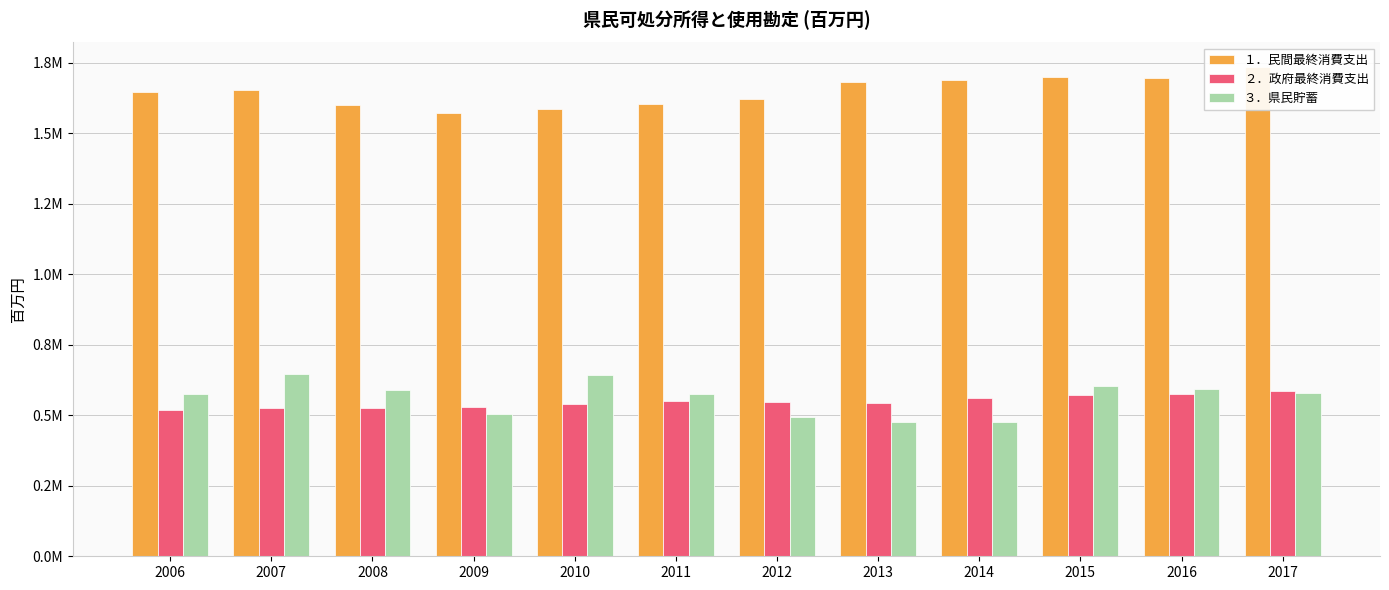

Are the bars horizontal?

No